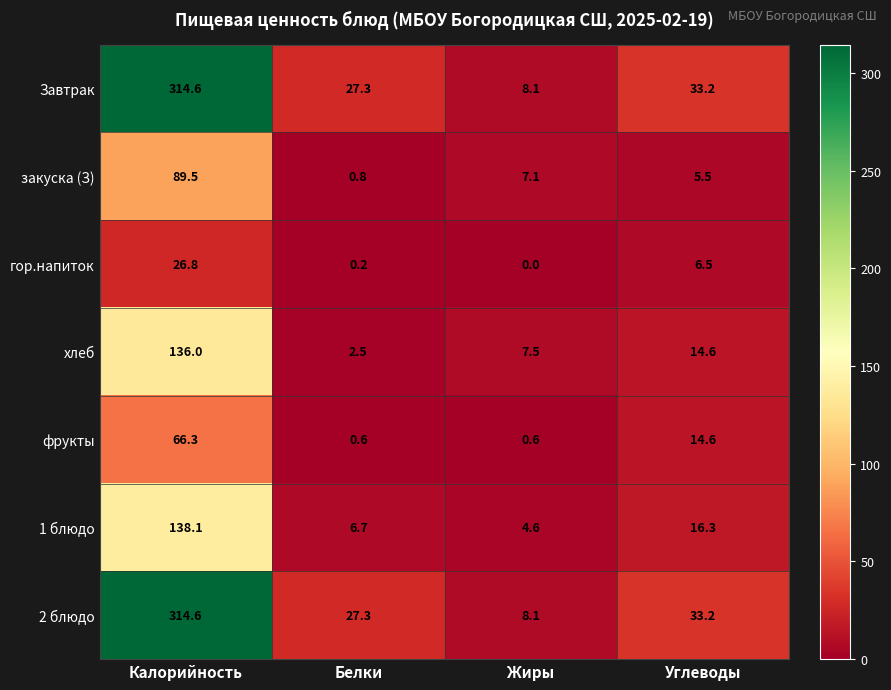

What is the spread (max minus min) of values at Калорийность?

287.8